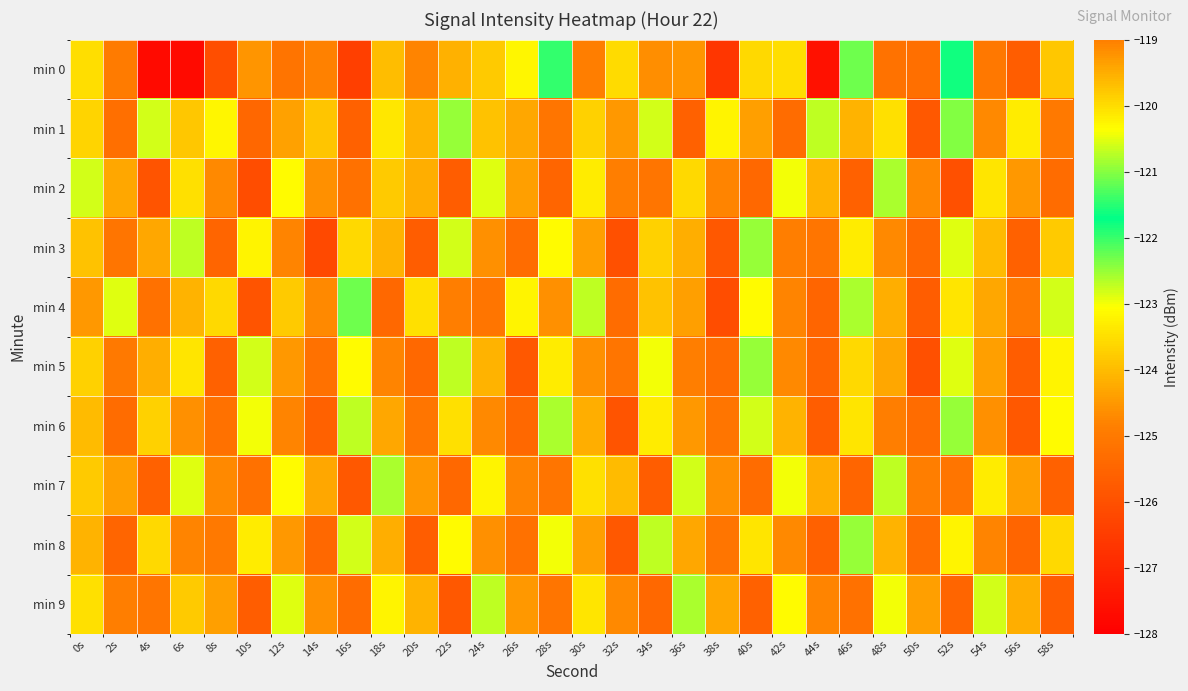

How many series are shown in this chart?

10